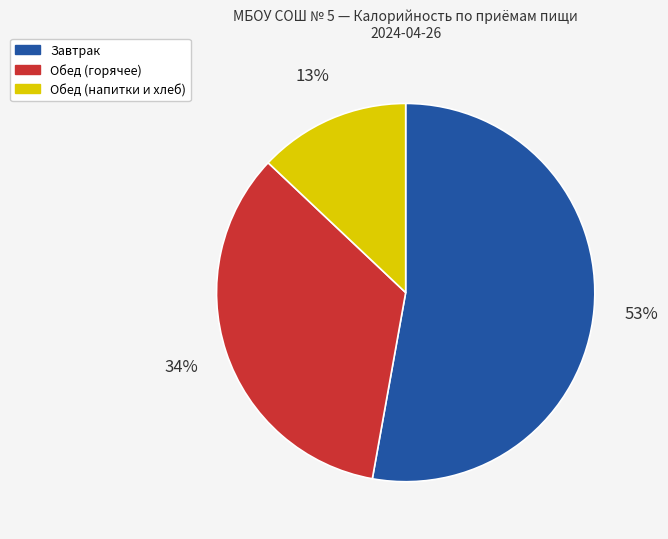

Is it true that Завтрак is 38% of the pie?

False